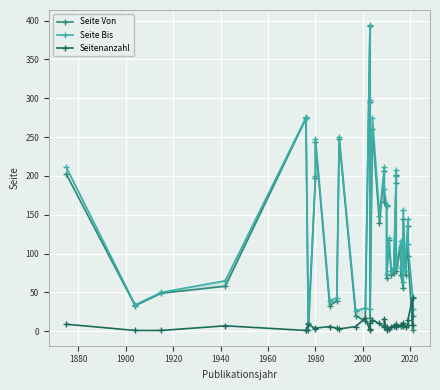

What is the average value of the Seite Bis series?

135